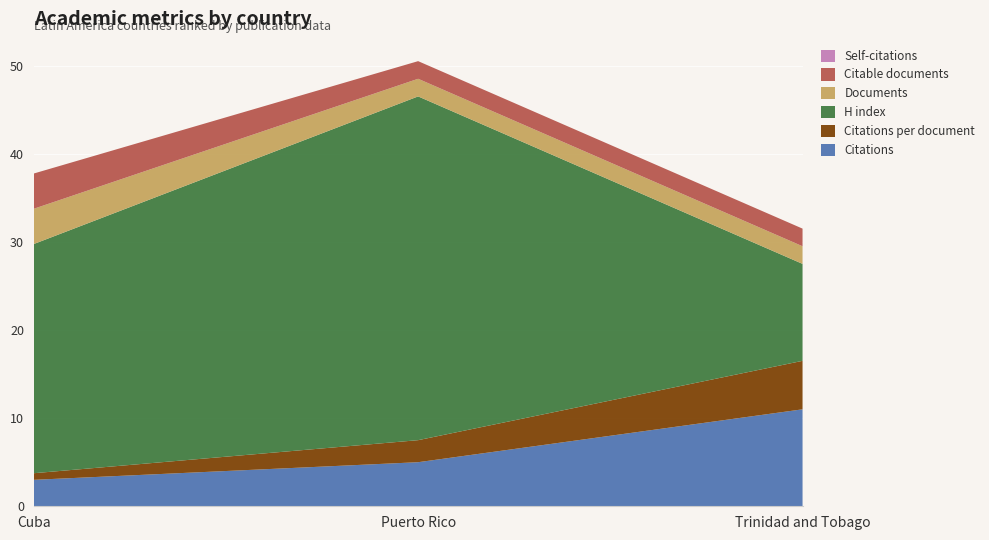

Reading right to left, transcribe all the data shown in this chart.

Citations: 11.0	5.0	3.0
Citations per document: 5.5	2.5	0.8
H index: 11.0	39.0	26.0
Documents: 2.0	2.0	4.0
Citable documents: 2.0	2.0	4.0
Self-citations: 0.0	0.0	0.0